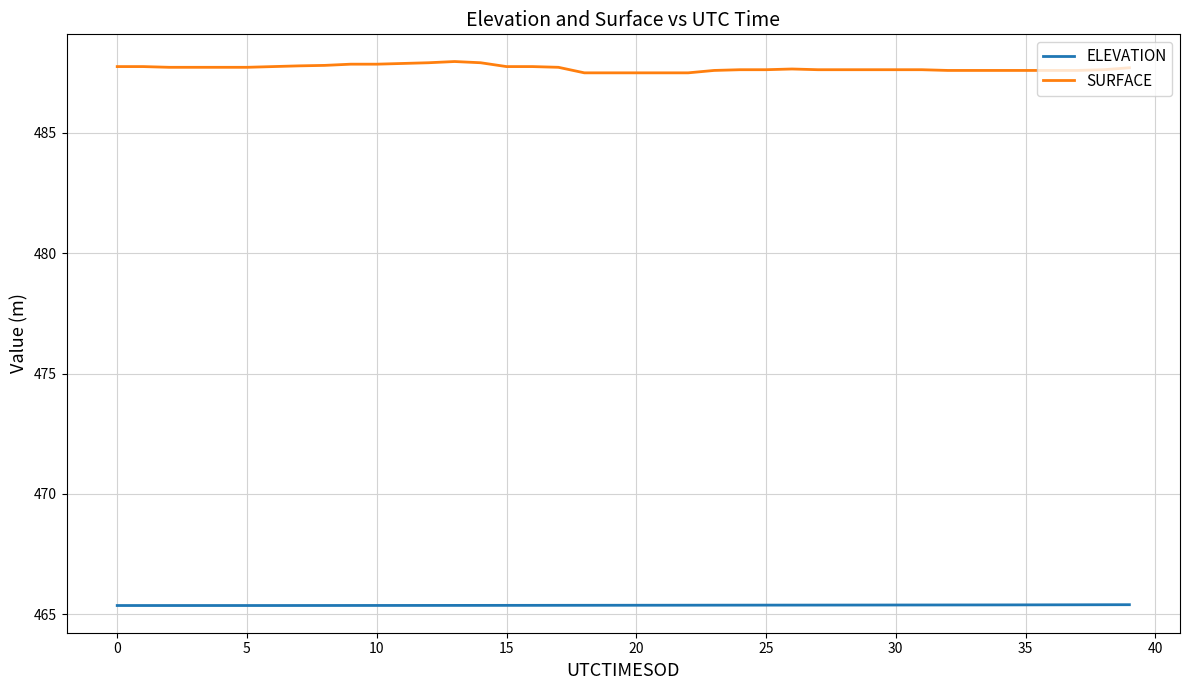

True or false: ELEVATION and SURFACE cross at least once.

False